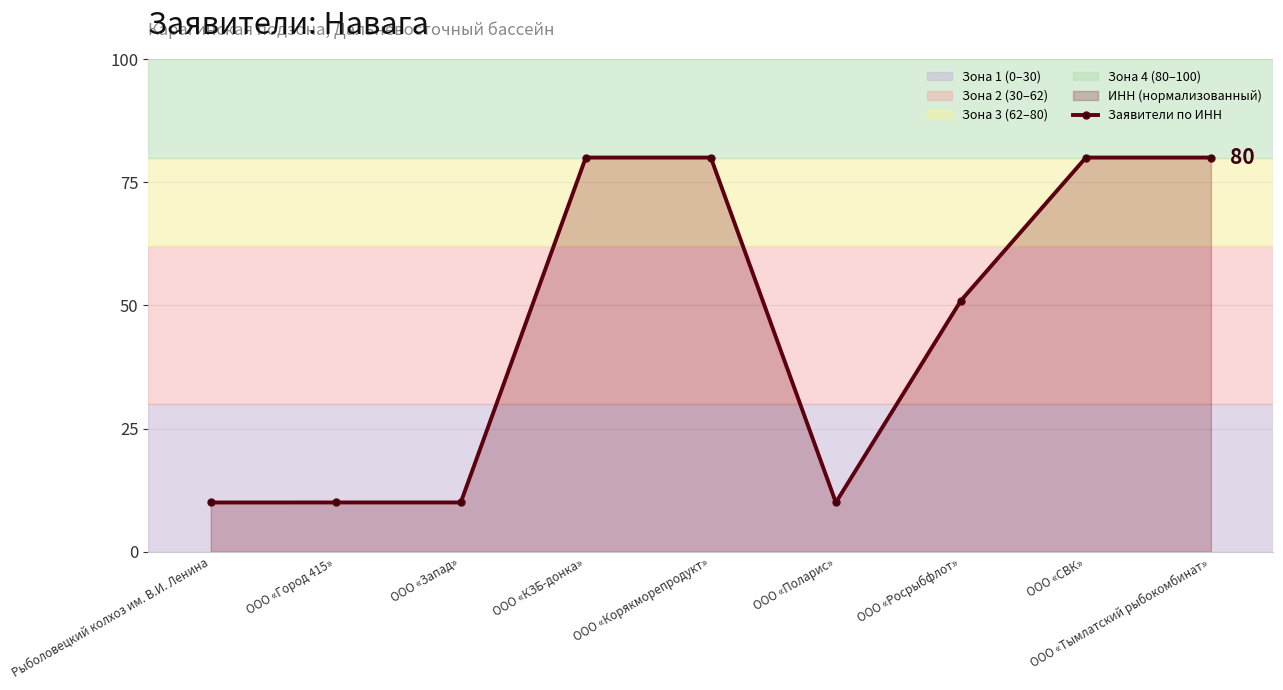

How many values are below 50?

4